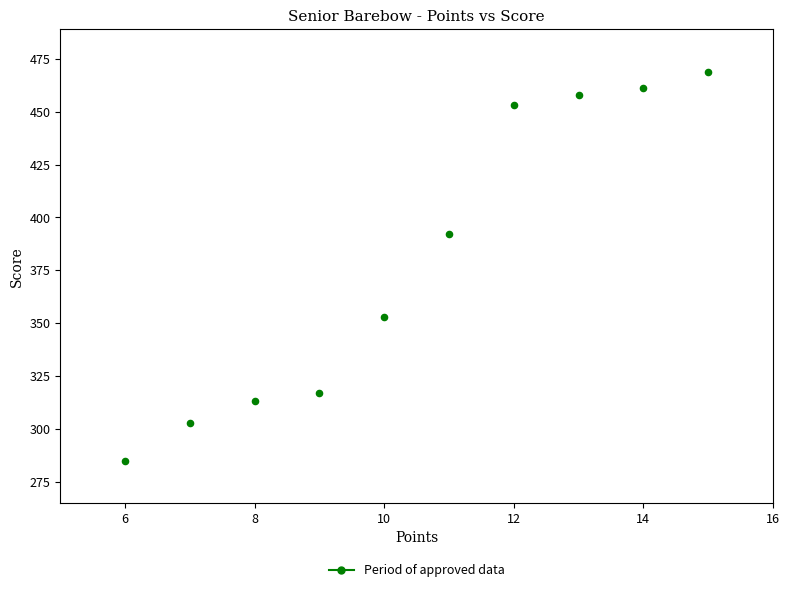

What Y value in the scatter plot is closest to 377?

392